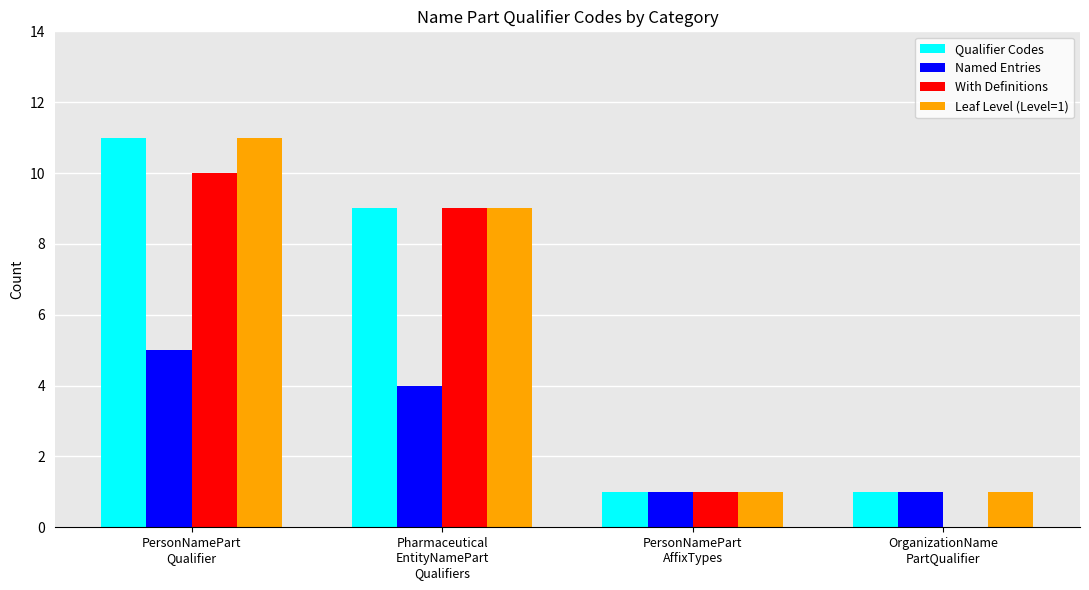

The value of With Definitions at OrganizationName
PartQualifier is -4. True or false?

False